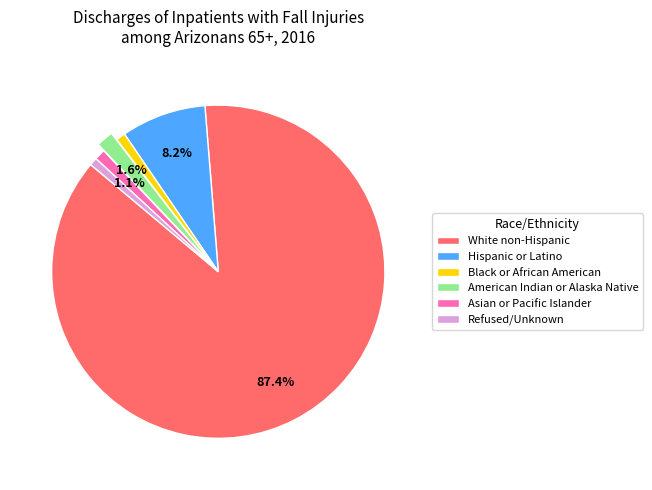

To the nearest percent, what percentage of the pie is Asian or Pacific Islander?

1%